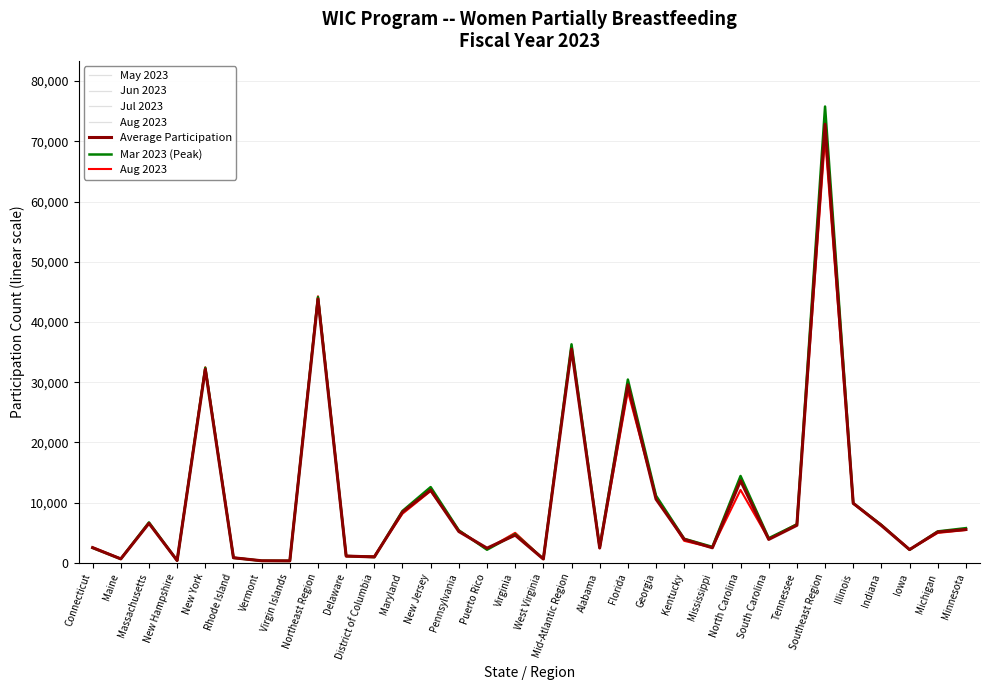

Which category has the lowest value in the Aug 2023 series?

Vermont